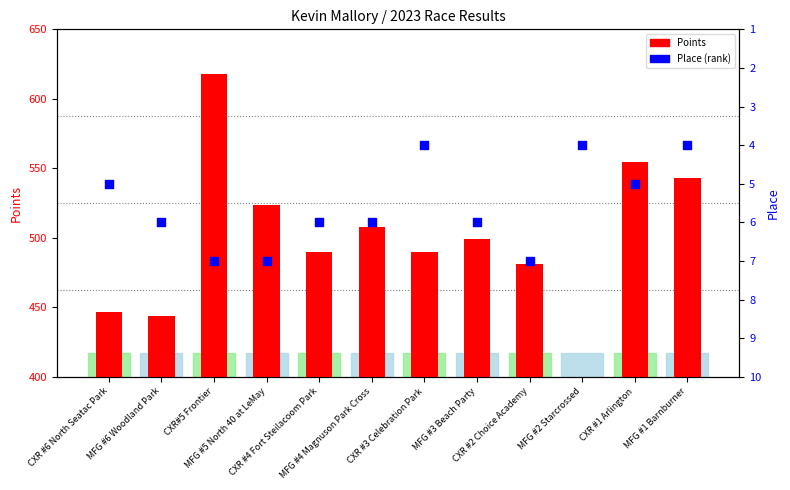

At which category is the sum across all series the highest?

CXR#5 Frontier